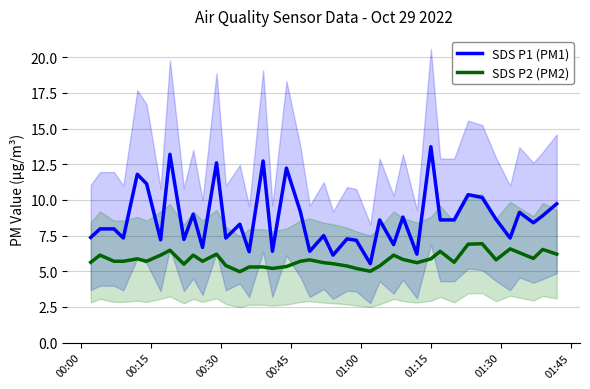

True or false: SDS P1 (PM1) and SDS P2 (PM2) cross at least once.

False